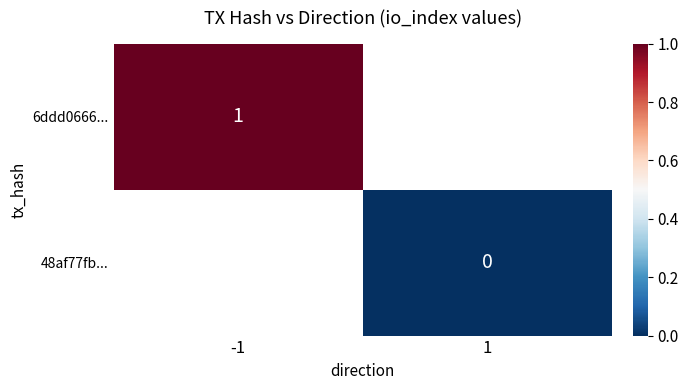

Is it true that 6ddd0666... equals 1 at -1?

True